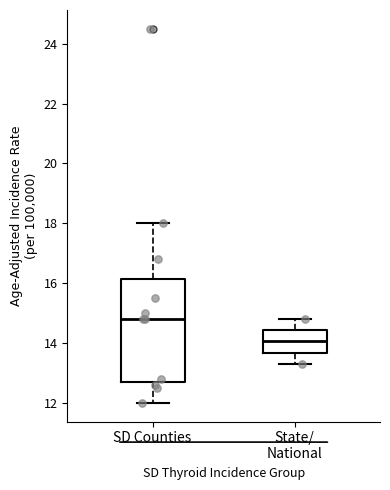

Reading left to right, read every box against the y-axis: the position of its median line, the range the box covers, and the ends of its whiskers. The values are not printed on the chart, so give them approximately, as read against the axis.

SD Counties: median 14.8, box 12.8 to 16.2, whiskers 12.0 to 18.0
State/ National: median 14.0, box 13.6 to 14.4, whiskers 13.4 to 14.8